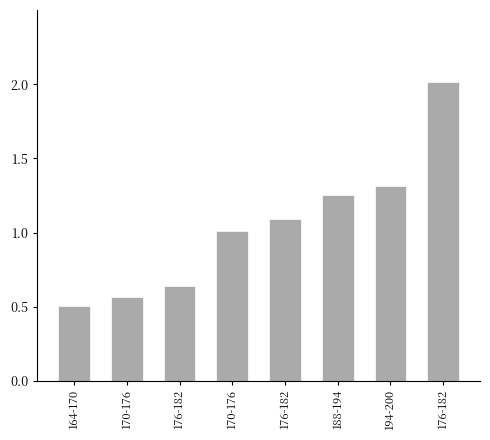

Reading left to right, what are all the values shown in this chart?

0.5	0.6	0.6	1.0	1.1	1.3	1.3	2.0